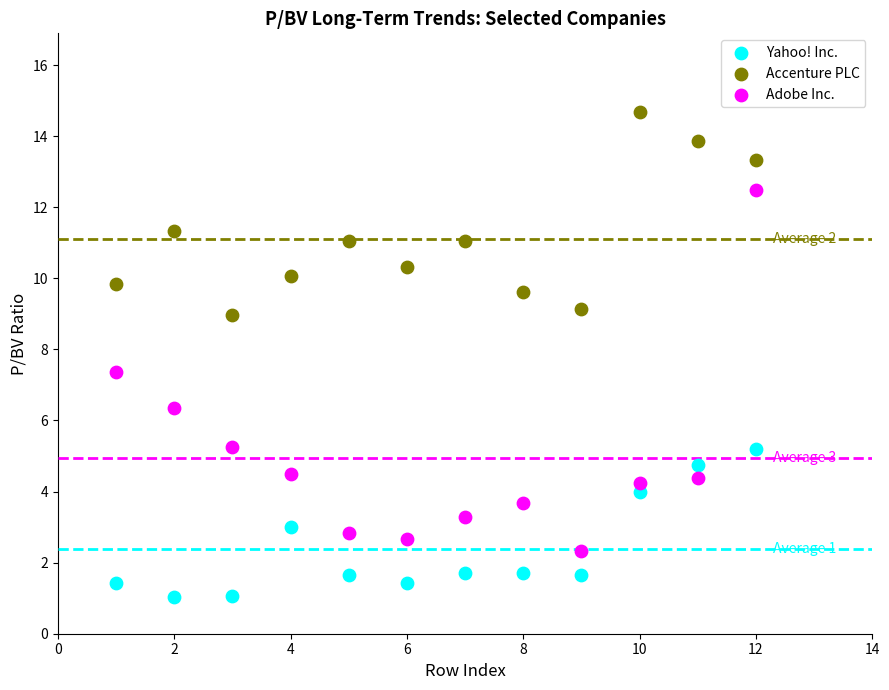

Which series reaches the maximum Y coordinate?

Accenture PLC